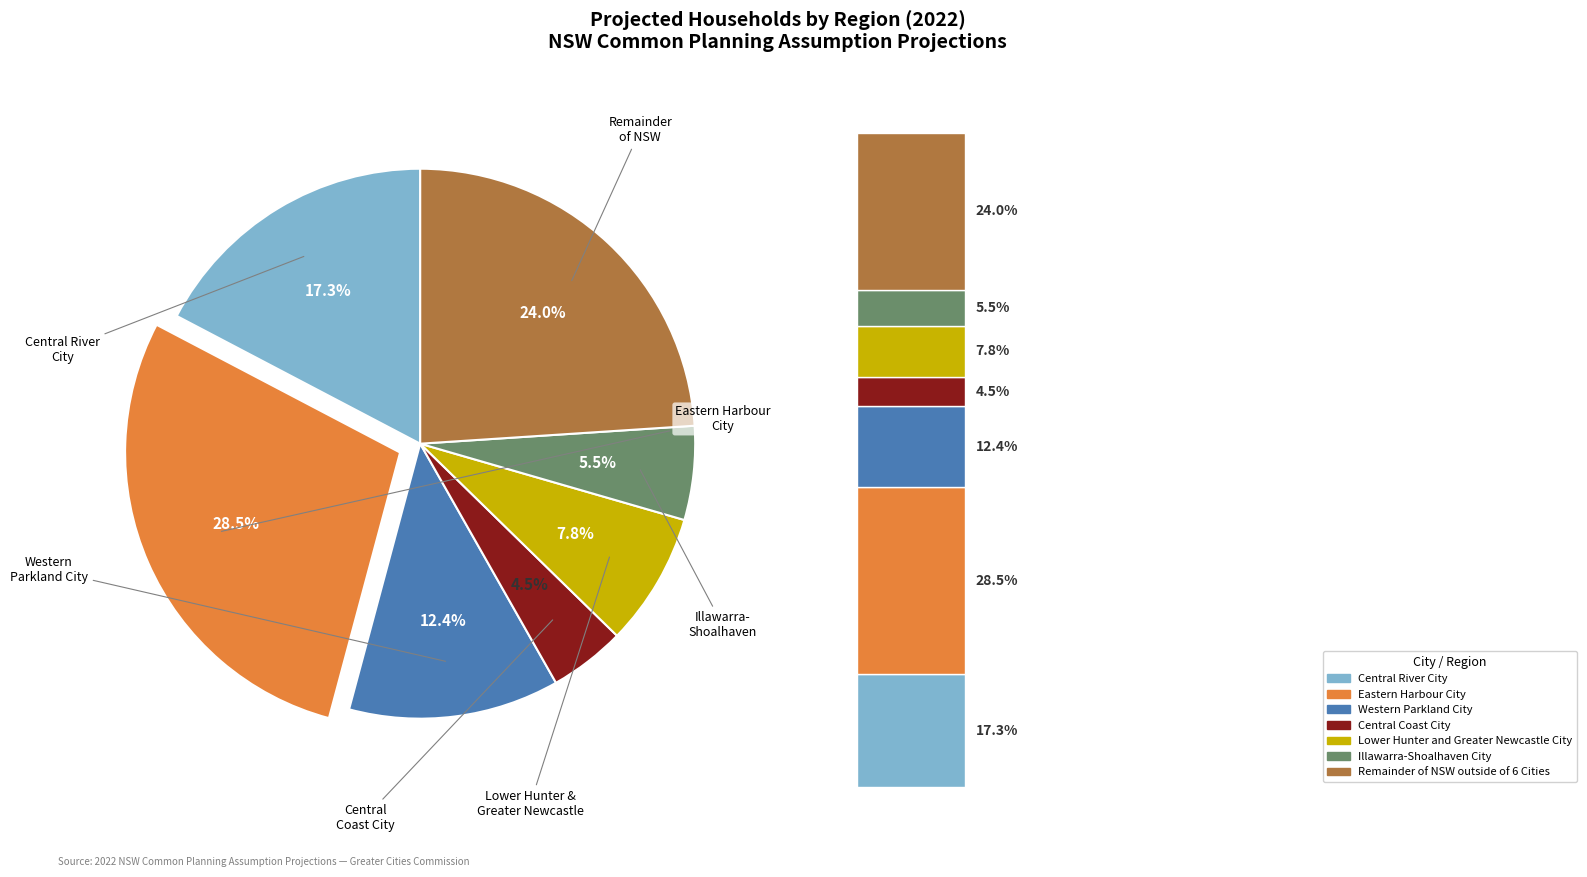

To the nearest percent, what is the average slice percentage?

14%